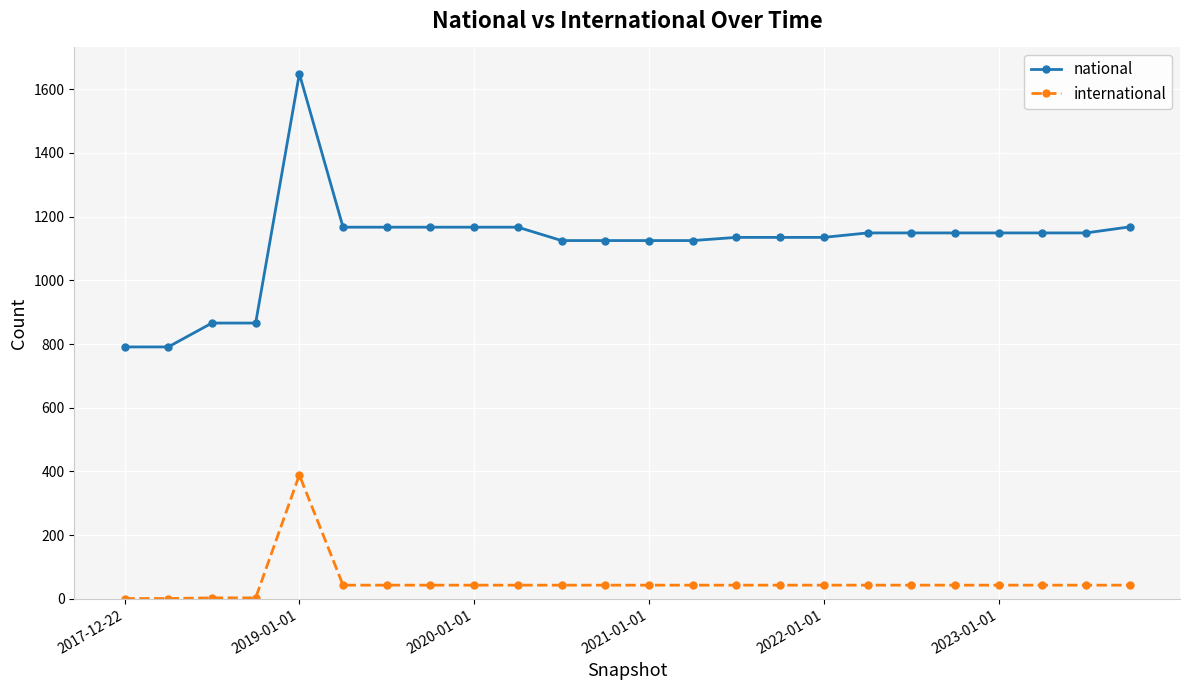

Which series has the largest range (max minus min)?

national